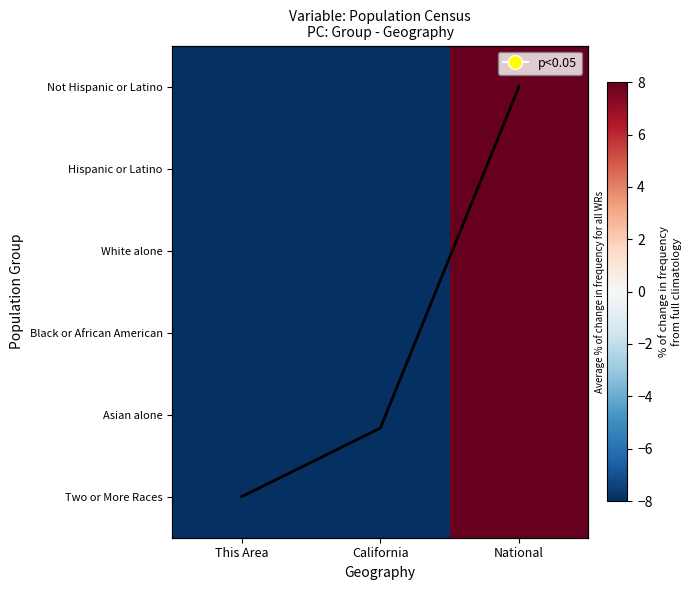

Is it true that White alone equals -116.2 at California?

False